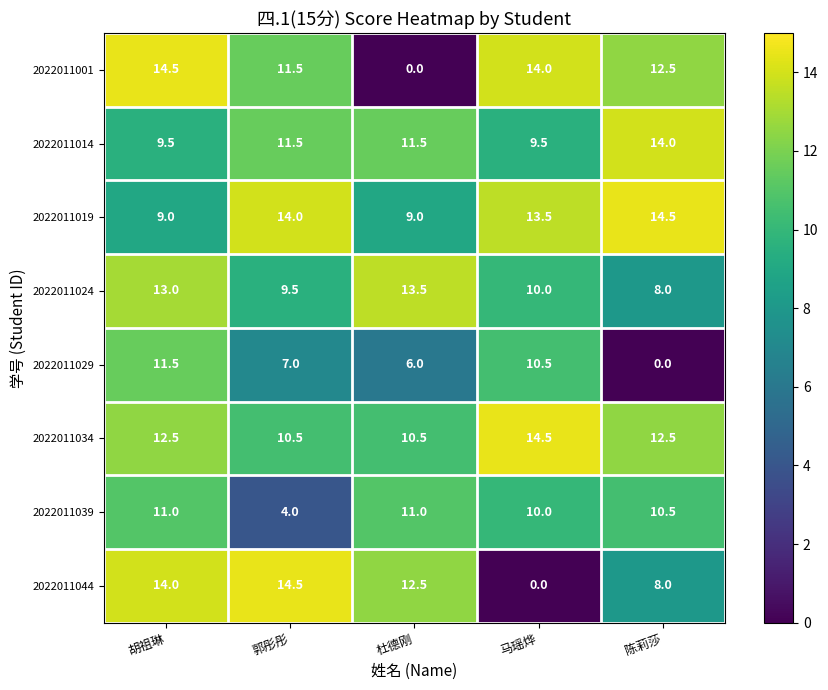

At which label is 2022011024 closest to 10?

马瑶烨